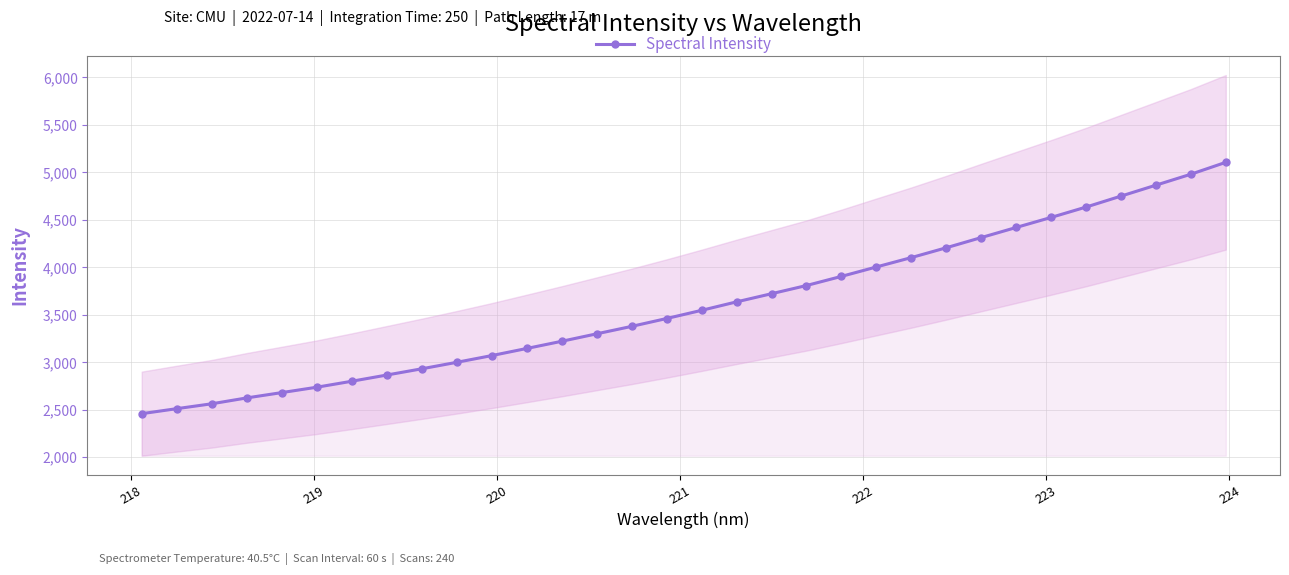

What is the value of the Spectral Intensity point at the 25th from the left?

4313.6